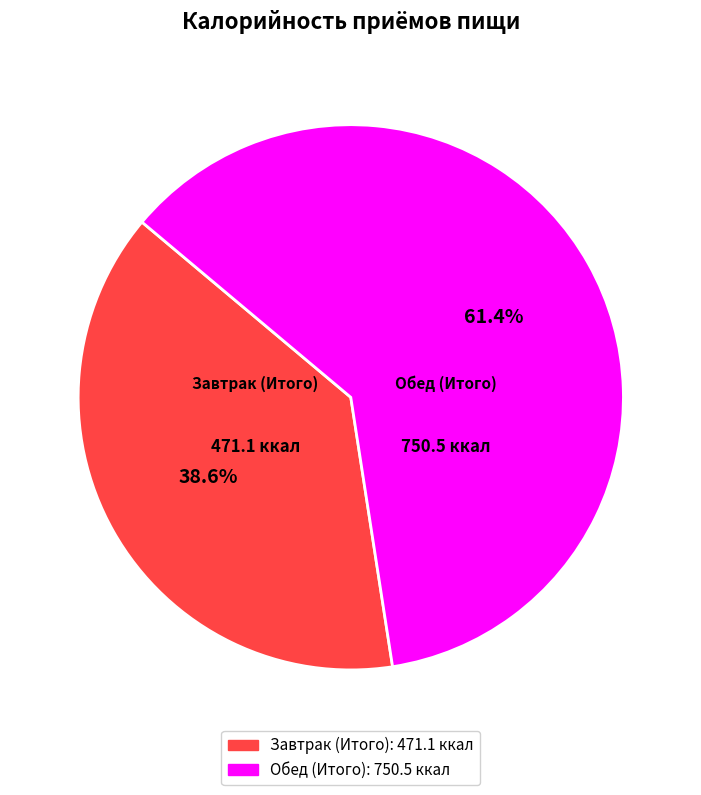

To the nearest percent, what is the difference between the Обед (Итого) and Завтрак (Итого) slice percentages?

23%